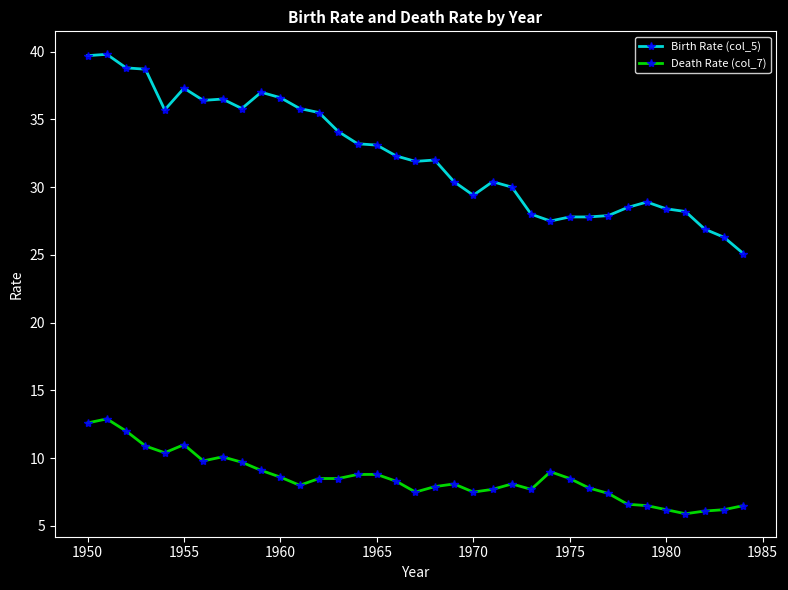

True or false: Death Rate (col_7) and Birth Rate (col_5) intersect in this chart.

False